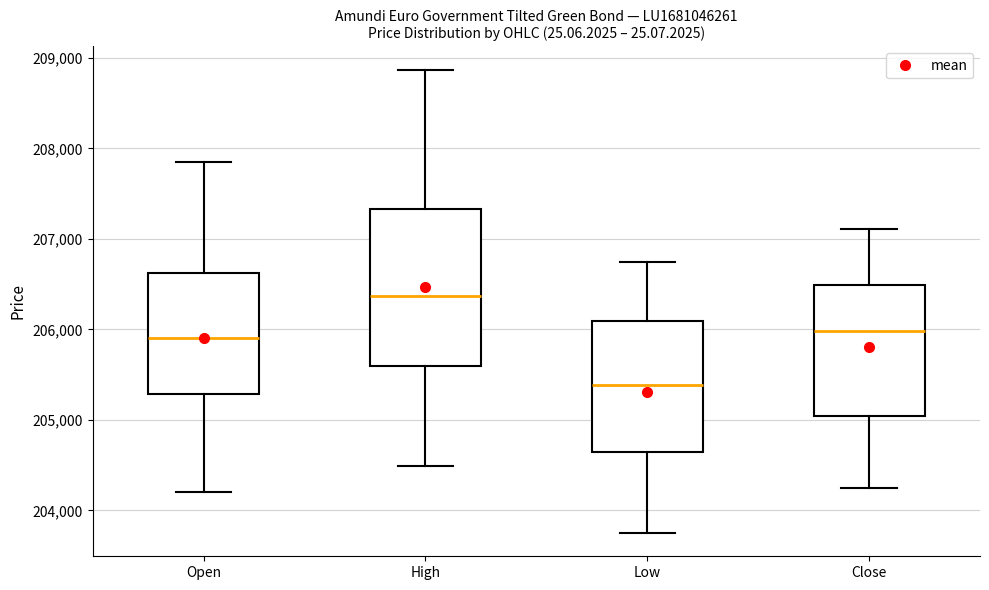

Where does the median line of the box for Open sit on the y-axis? The values are not printed on the chart, so give them approximately, as read against the axis.

205900